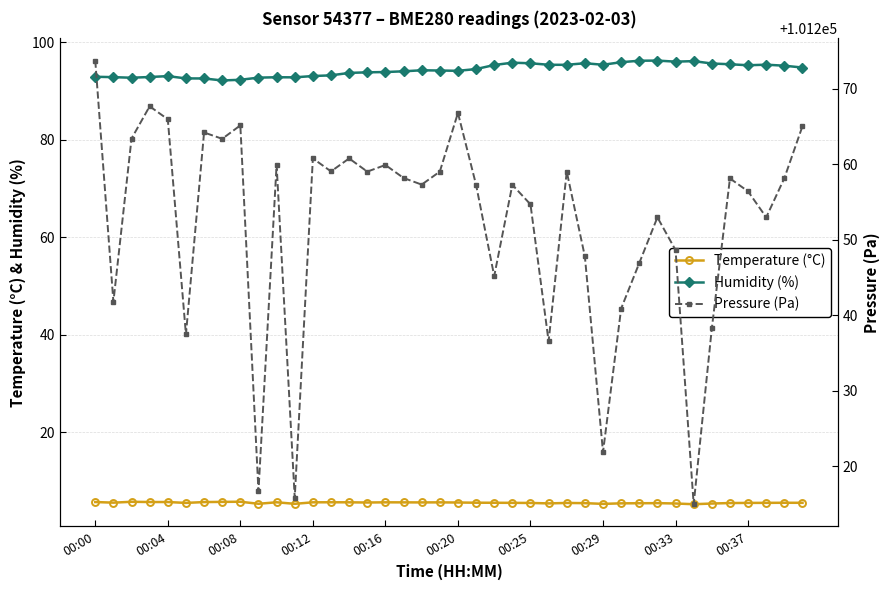

How many series are shown in this chart?

3